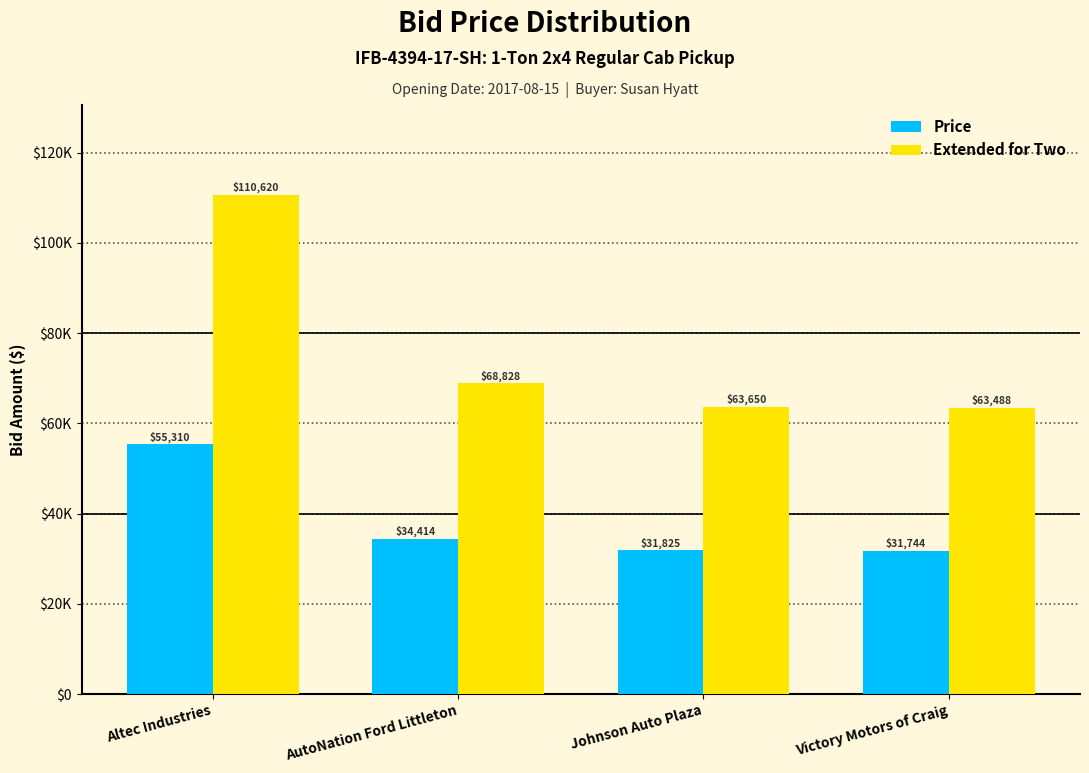

Are the bars grouped side by side (vs. stacked)?

Yes